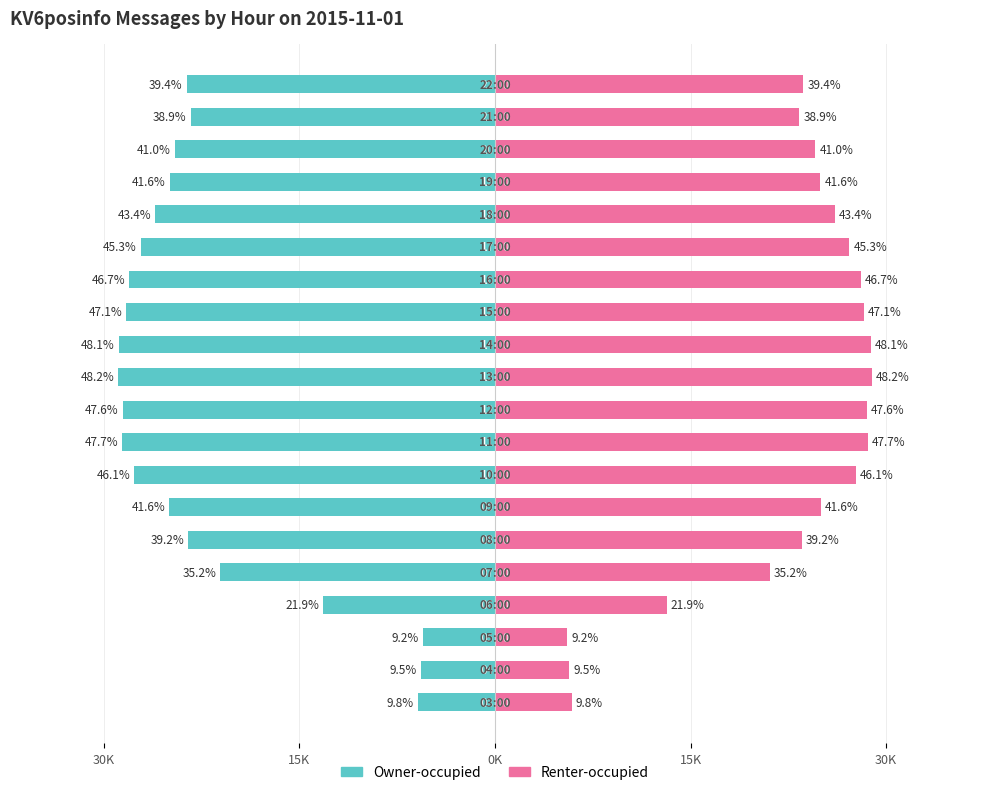

Is it true that Left half equals -28605.5 at 8?

True